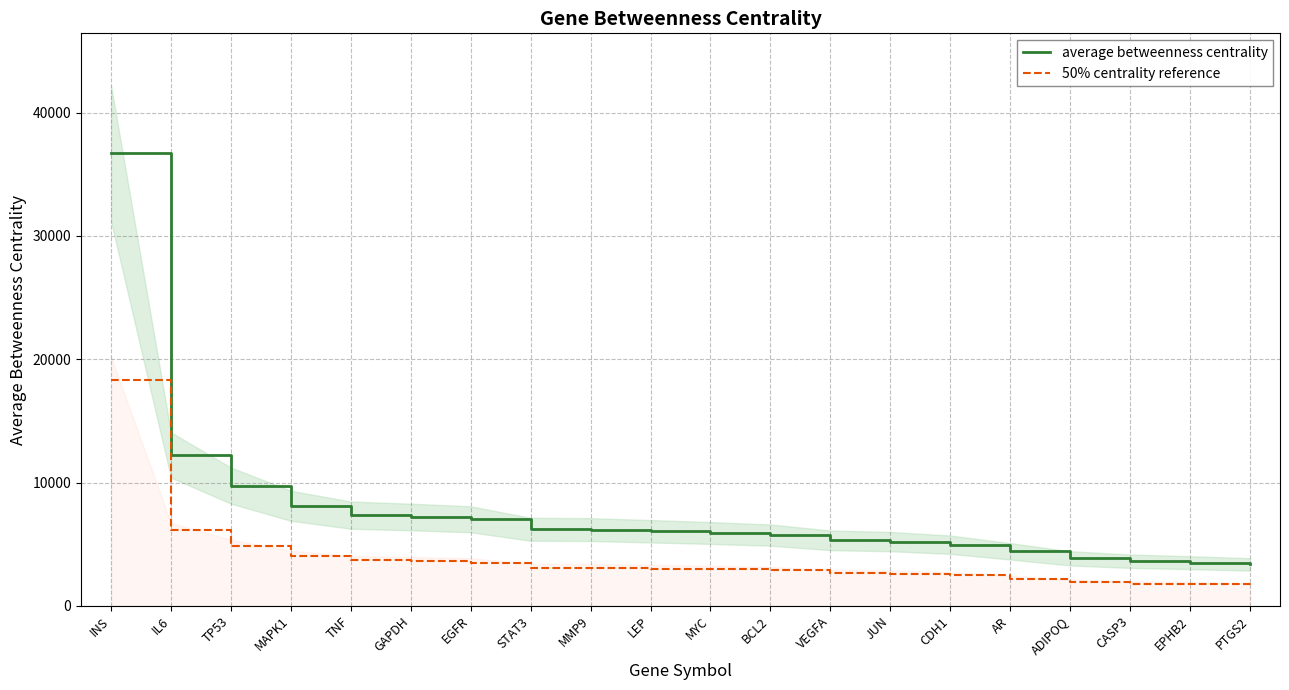

Read the average betweenness centrality value at TP53.

9753.1